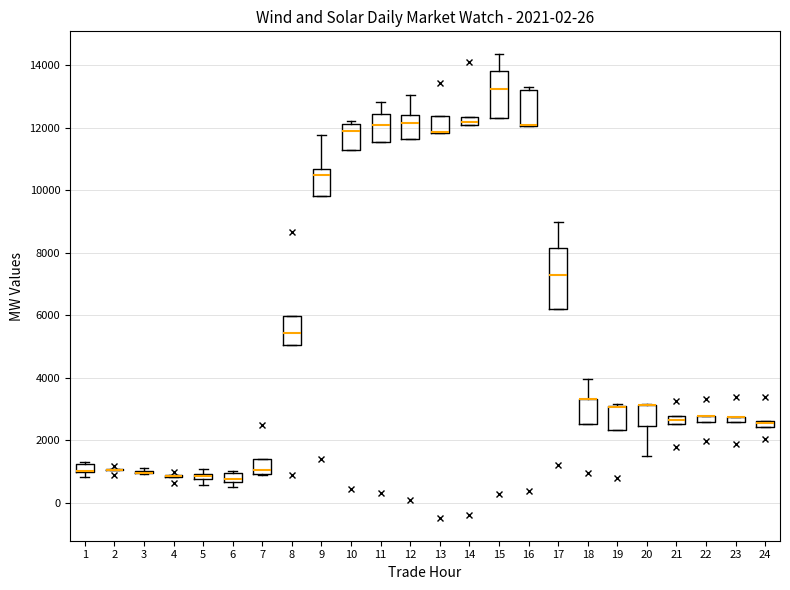

Comparing the boxes themselves (not the whiskers), which one is the tallest?

17